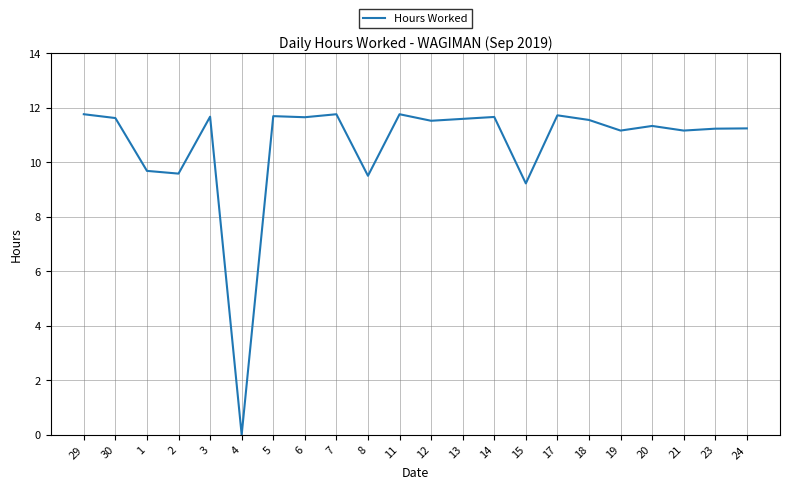

What position from the left is 13?

13